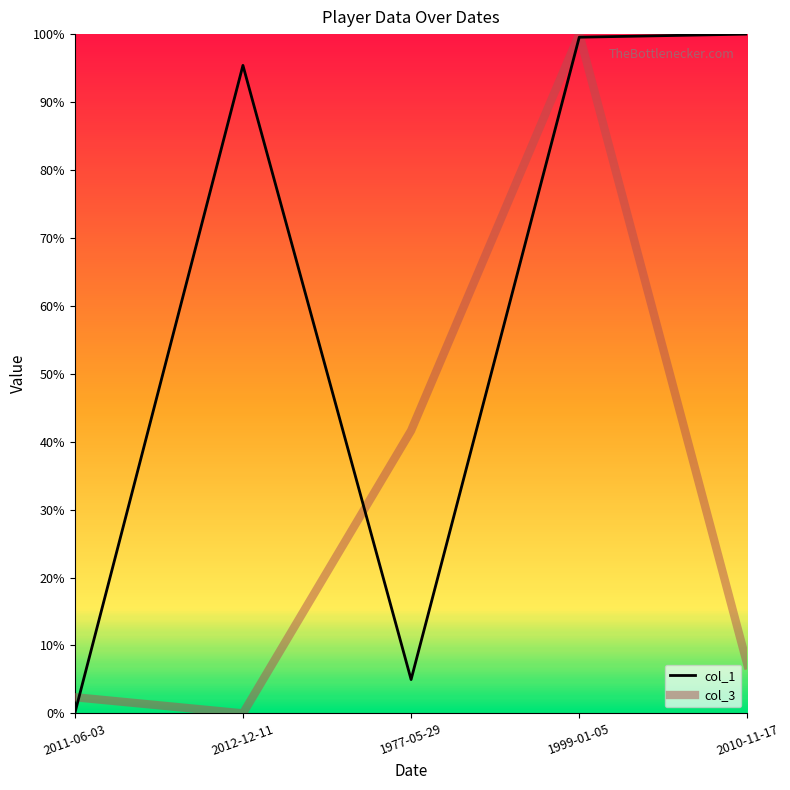

Does the chart have visible grid lines?

No